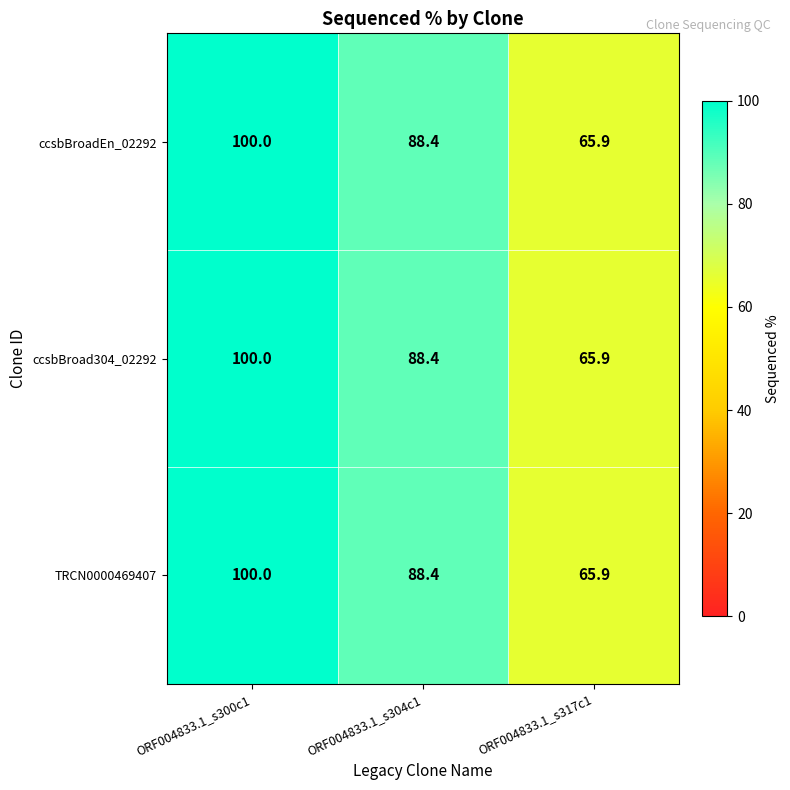

At how many categories does at least one series exceed 99?

1